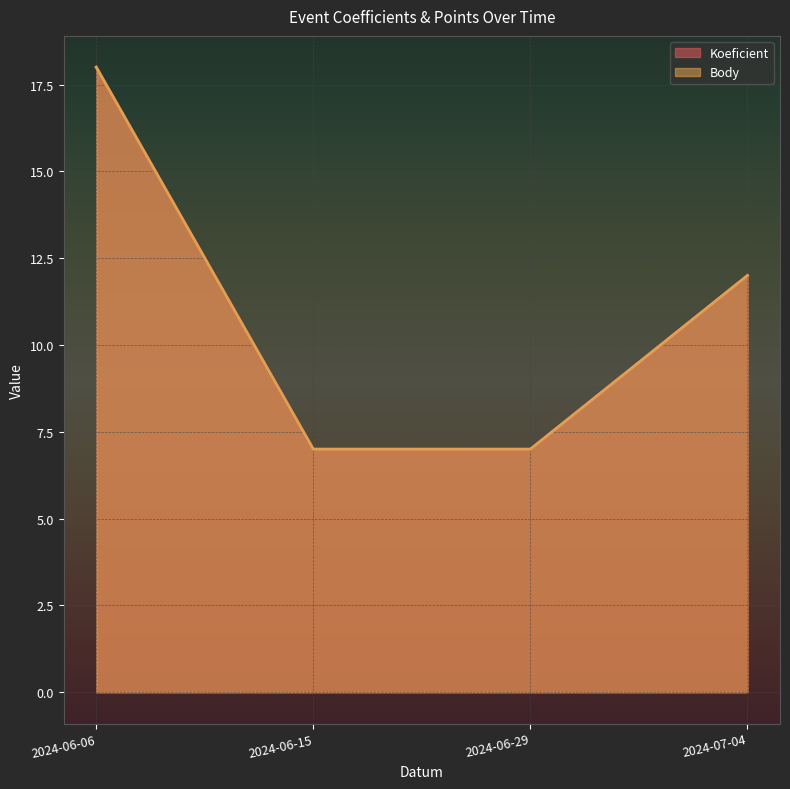

True or false: Body and Koeficient intersect in this chart.

False